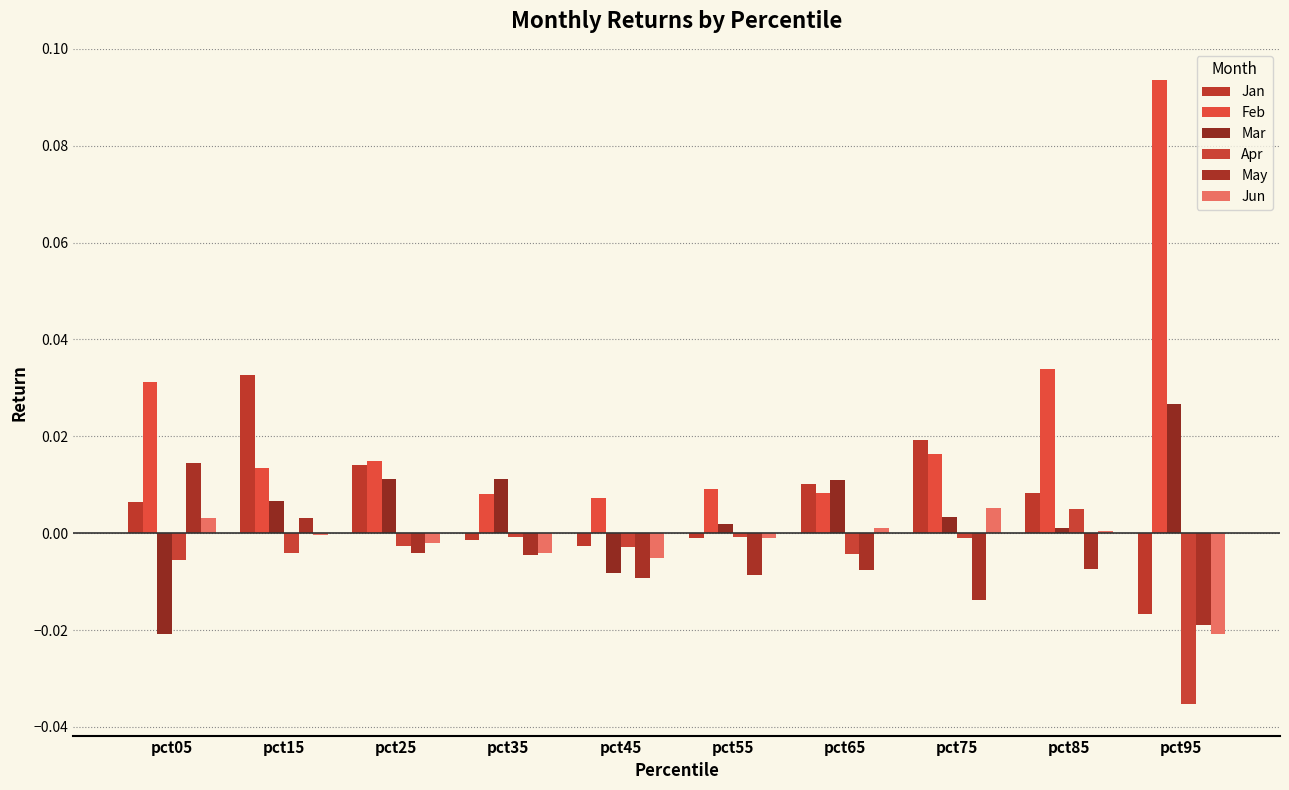

Which series has the largest range (max minus min)?

Feb